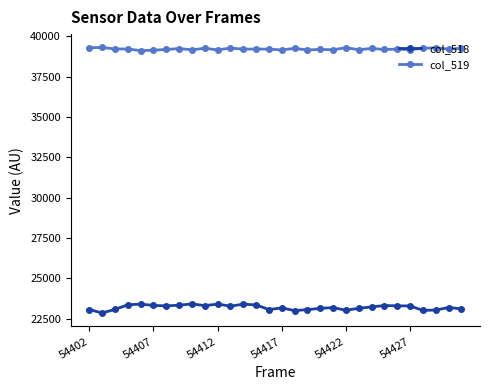

Which series has the largest total across all categories?

col_519